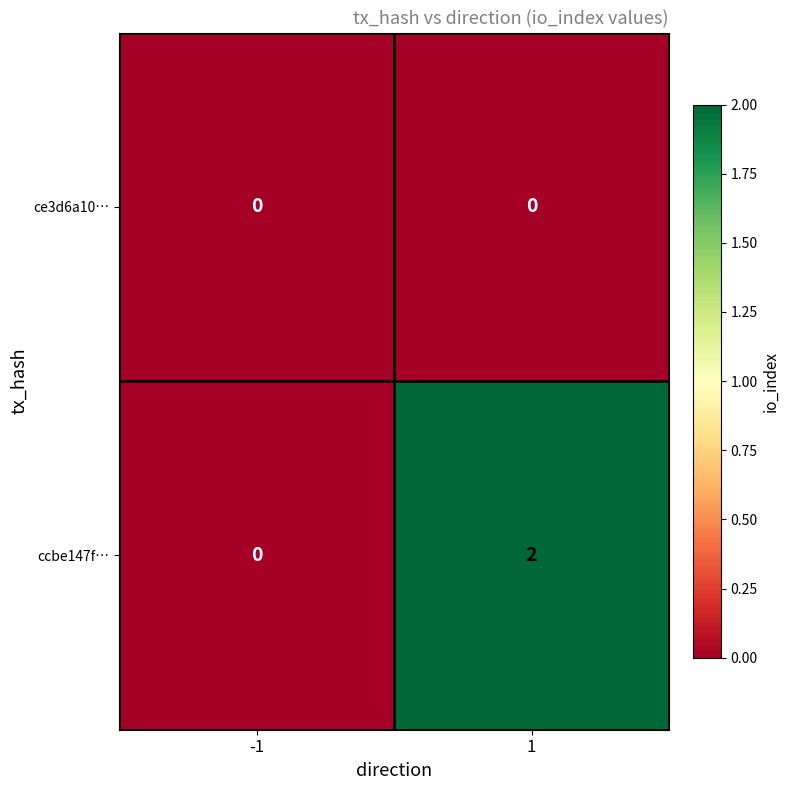

Reading right to left, what are all the values shown in this chart?

ce3d6a10…: 1=0	-1=0
ccbe147f…: 1=2	-1=0